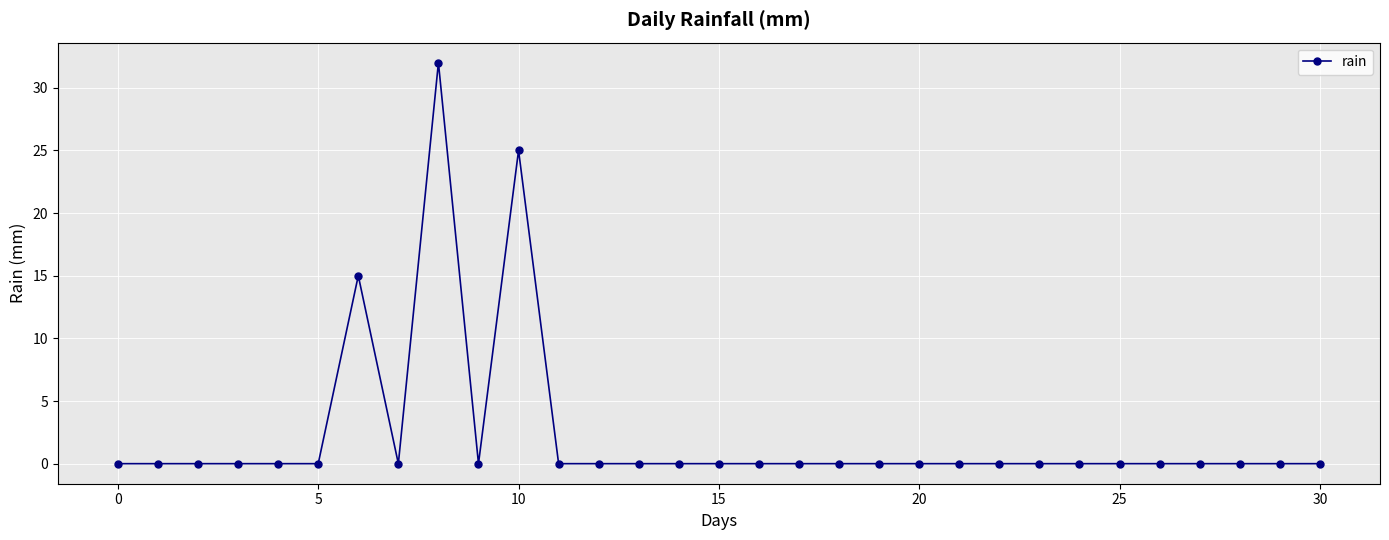

Does the chart have visible grid lines?

Yes